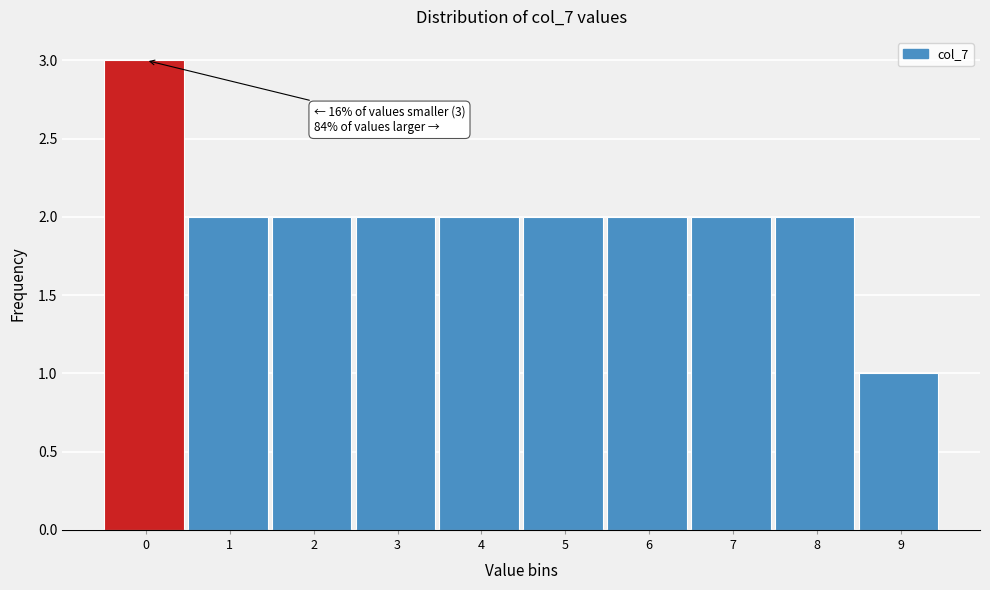

Reading left to right, list all the values displayed in this chart.

3	2	2	2	2	2	2	2	2	1